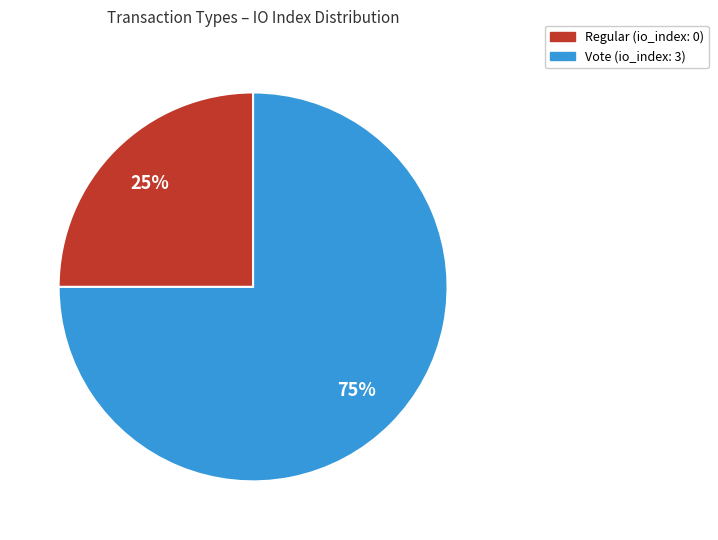

How many slices are in this pie chart?

2